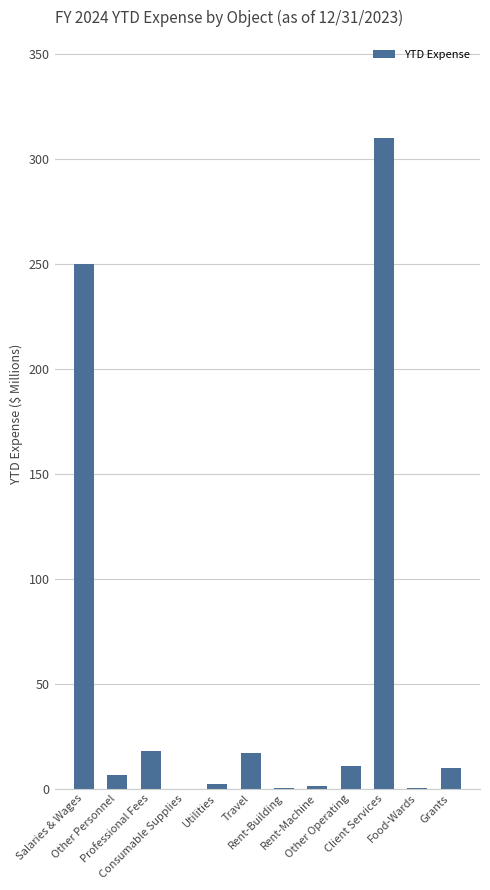

What is the maximum value shown in the chart?

310.2